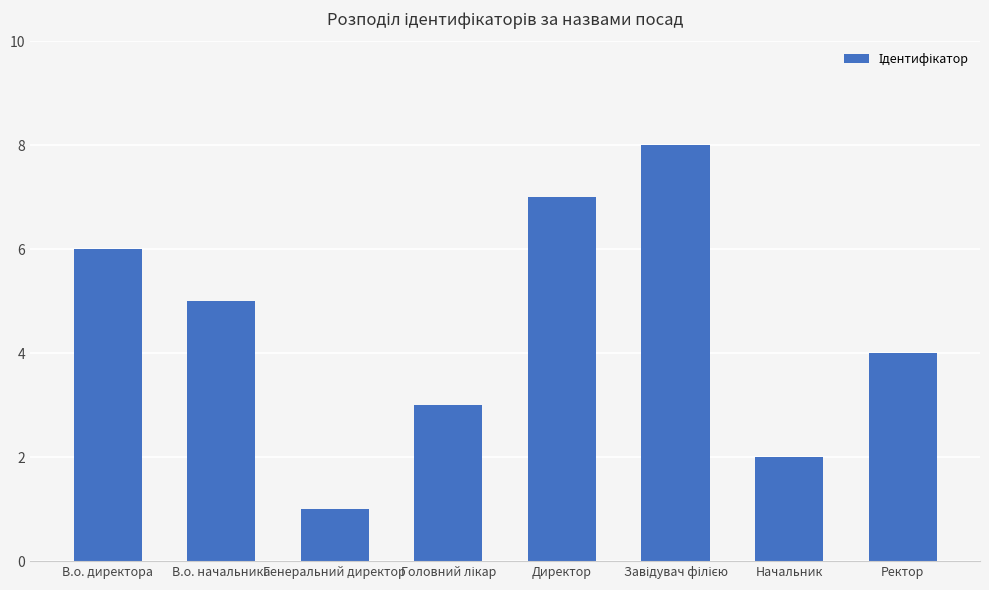

Count the values in the range 3 to 7.

5